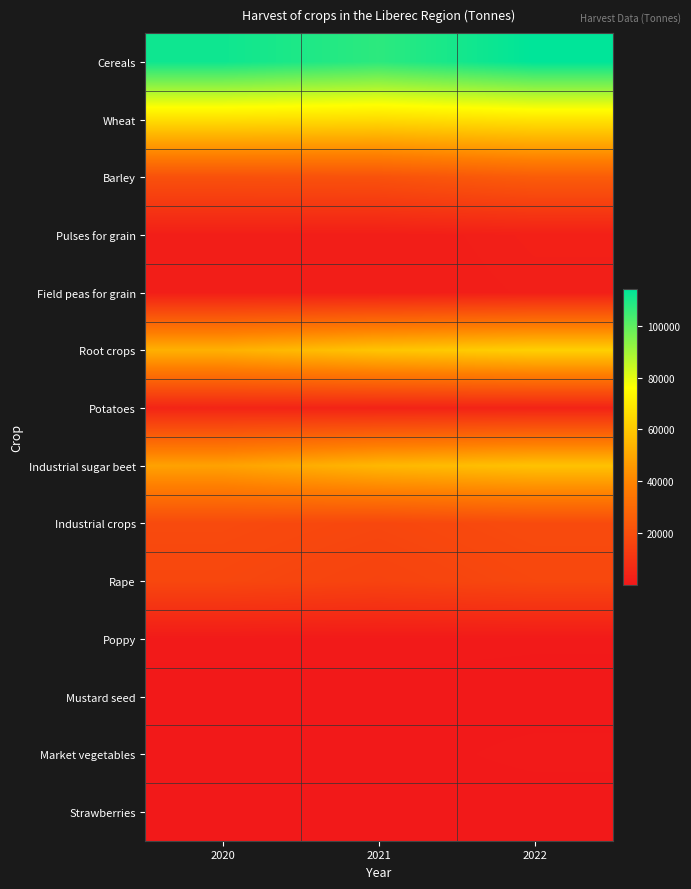

How many series are shown in this chart?

14